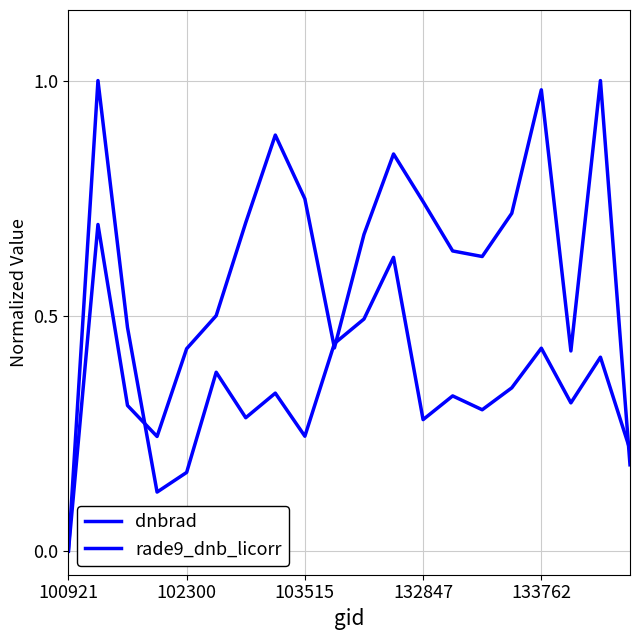

Is this an area chart (filled region under the line)?

No